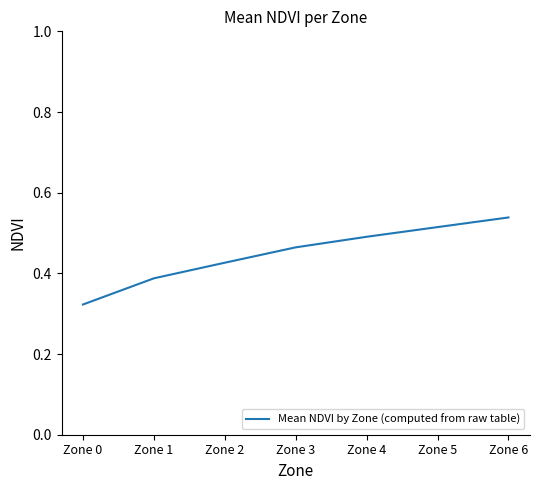

What is the sum of the values at Zone 0 and Zone 2?

0.7